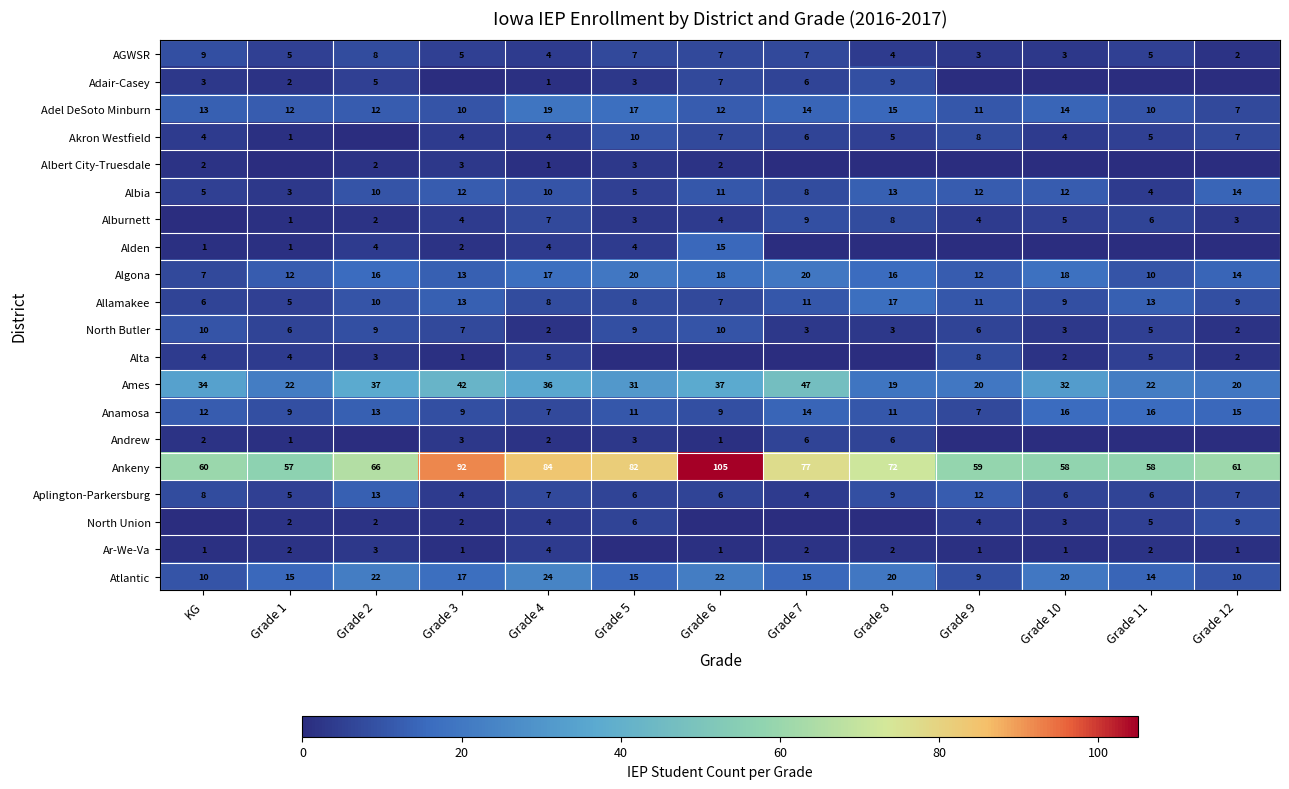

Is it true that Ar-We-Va equals 1 at Grade 2?

False